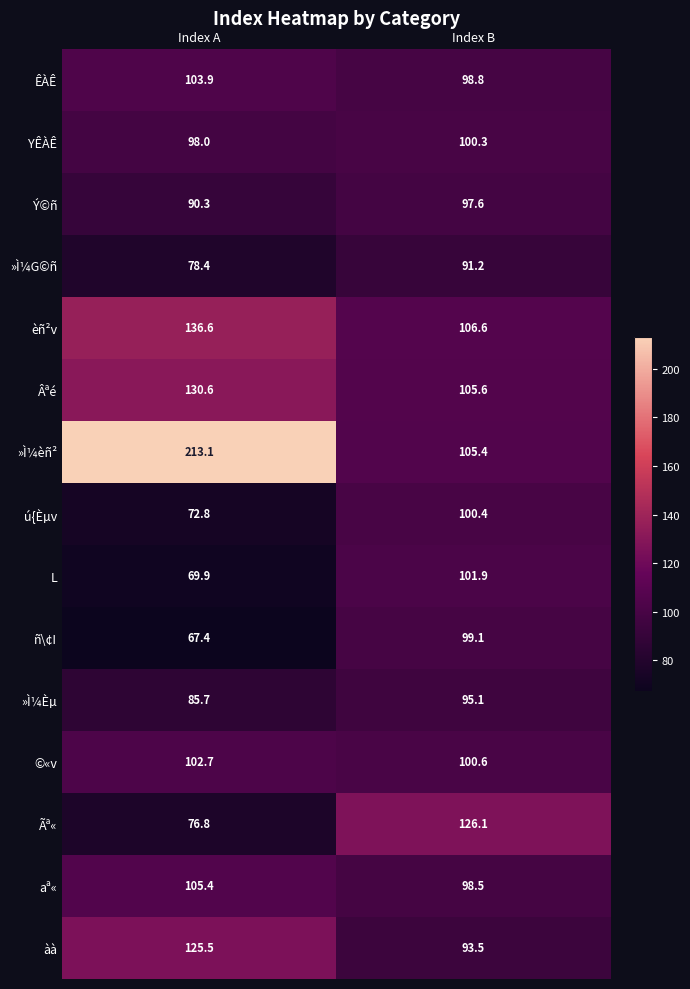

Reading left to right, transcribe all the data shown in this chart.

ÊÀÊ: Index A=103.9	Index B=98.8
YÊÀÊ: Index A=98.0	Index B=100.3
Ý©ñ: Index A=90.3	Index B=97.6
»Ì¼G©ñ: Index A=78.4	Index B=91.2
èñ²v: Index A=136.6	Index B=106.6
Âªé: Index A=130.6	Index B=105.6
»Ì¼èñ²: Index A=213.1	Index B=105.4
ú{Èµv: Index A=72.8	Index B=100.4
L: Index A=69.9	Index B=101.9
ñ\¢I: Index A=67.4	Index B=99.1
»Ì¼Èµ: Index A=85.7	Index B=95.1
©«v: Index A=102.7	Index B=100.6
Ãª«: Index A=76.8	Index B=126.1
aª«: Index A=105.4	Index B=98.5
àà: Index A=125.5	Index B=93.5